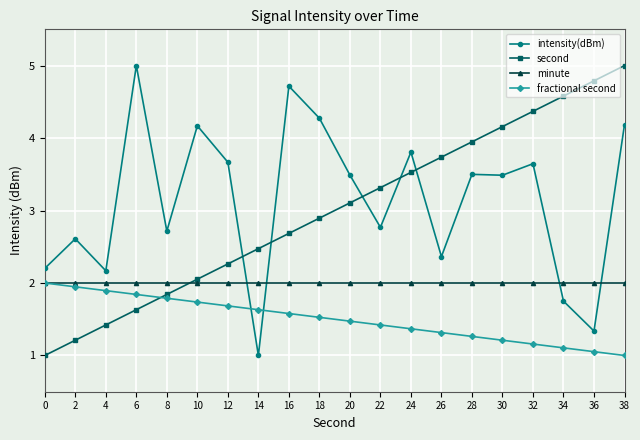

Which series changed the most between 12 and 14?

intensity(dBm)